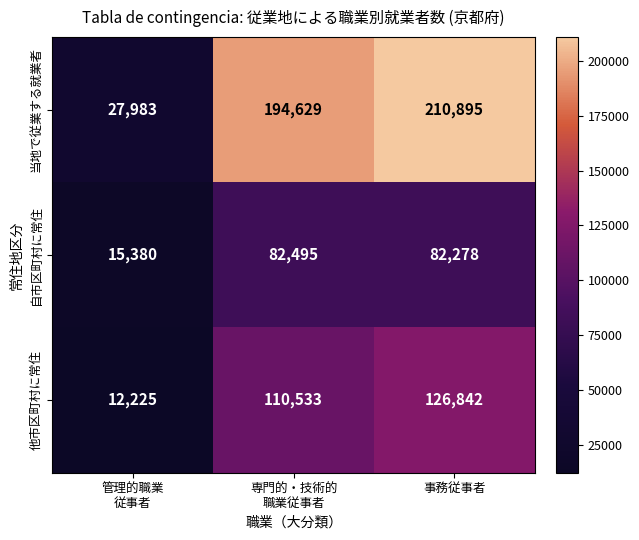

What is the lowest value of the 自市区町村に常住 series?

15380